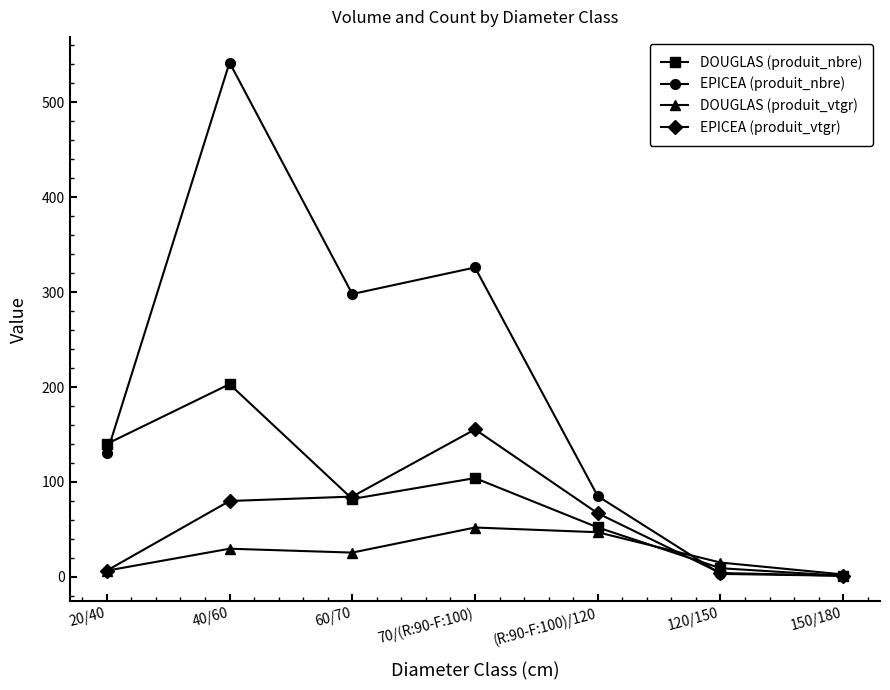

Where is the first local minimum for EPICEA (produit_nbre)?

60/70